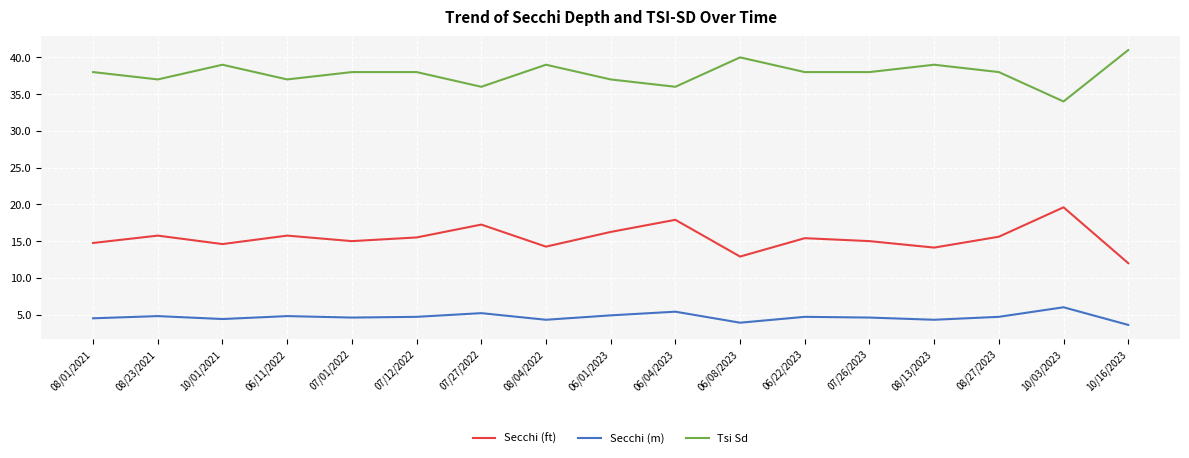

Which label corresponds to the largest value in the chart?

10/16/2023